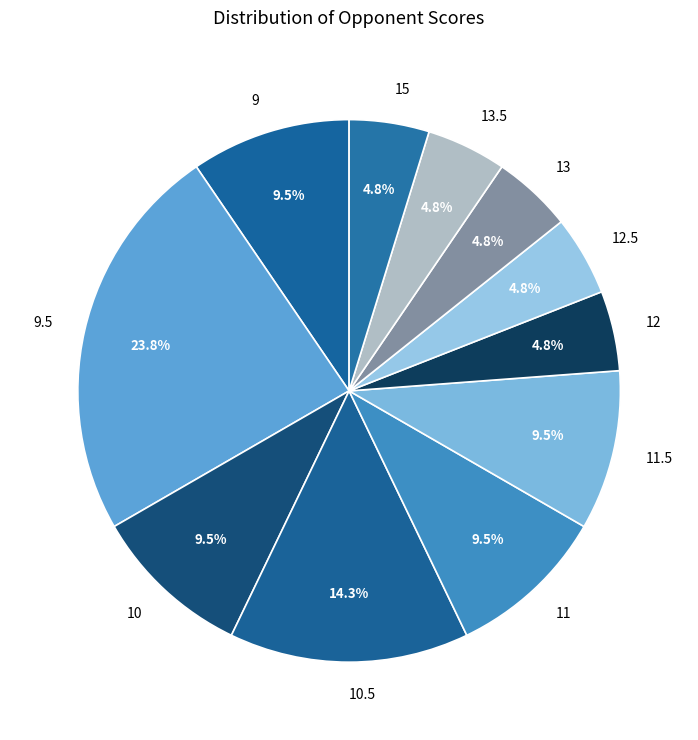

Which slice is the largest?

9.5